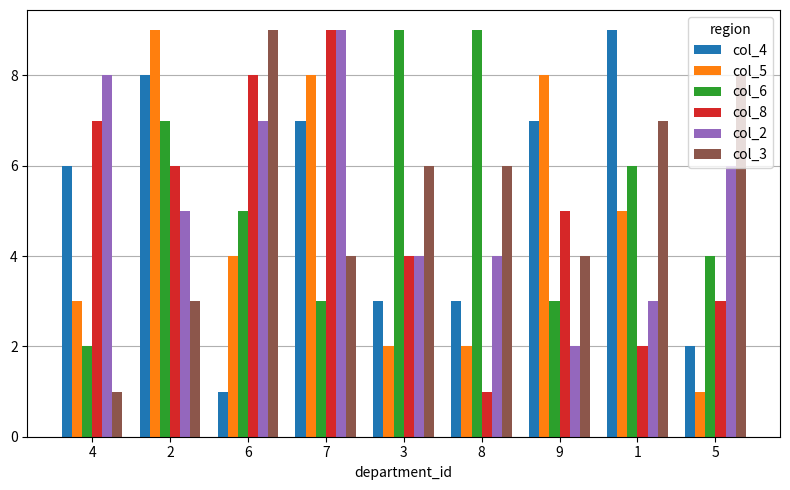

At which label is col_8 closest to 5?

9